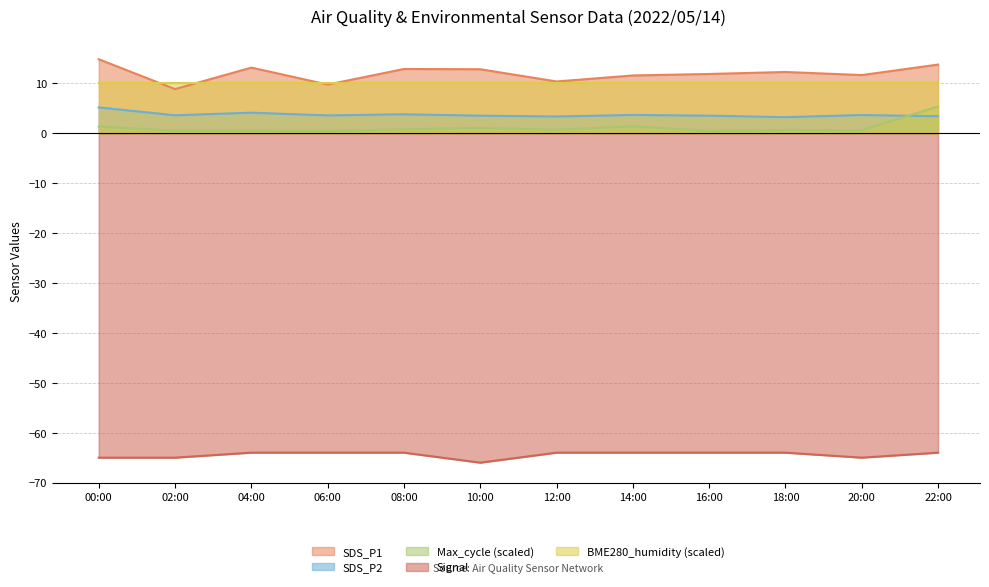

The Signal series shows -94.1 at 08:00. True or false?

False